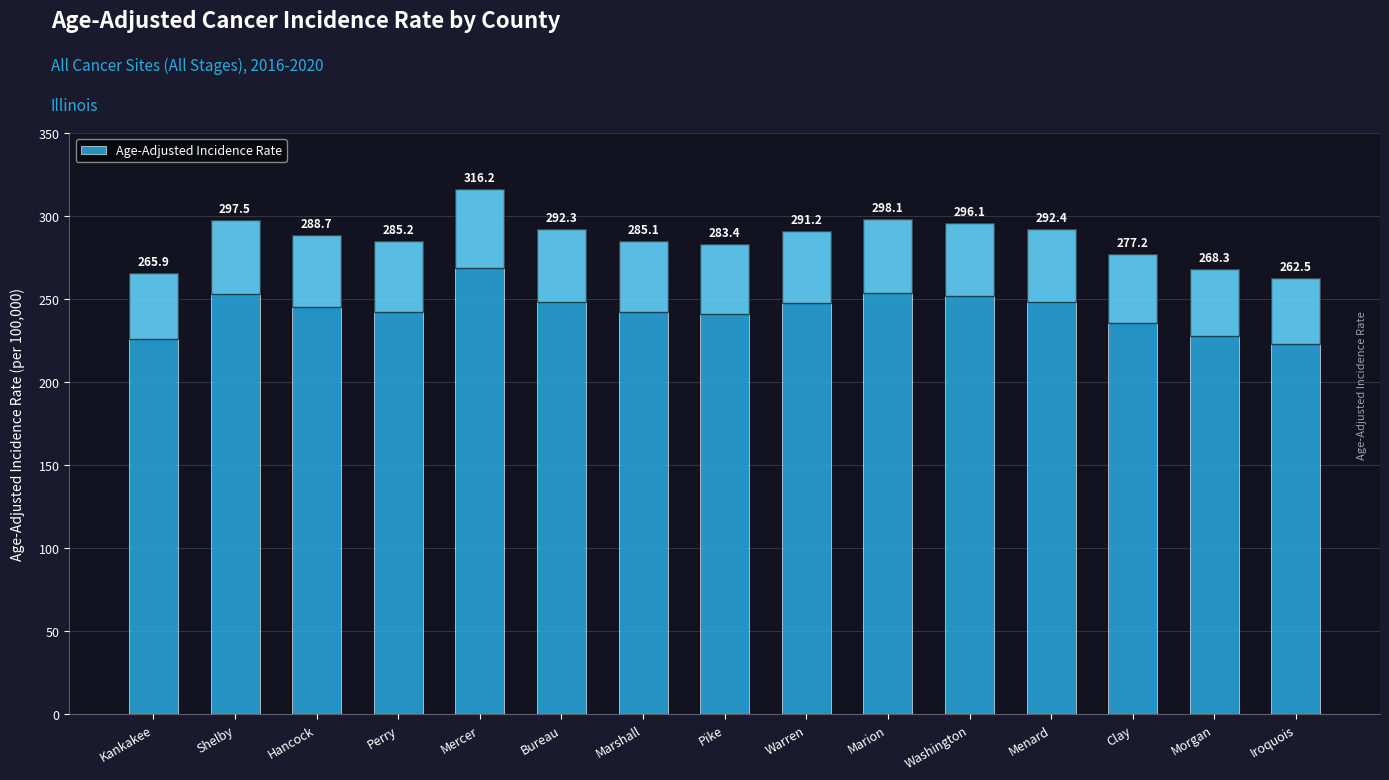

What is the difference between the second highest and minimum values?

35.6